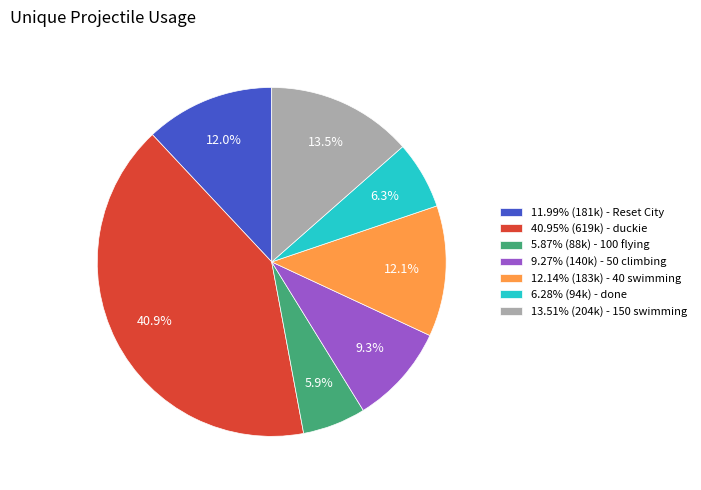

Approximately how many times larger is the value at 12.14% (183k) - 40 swimming compared to 9.27% (140k) - 50 climbing?

1.3